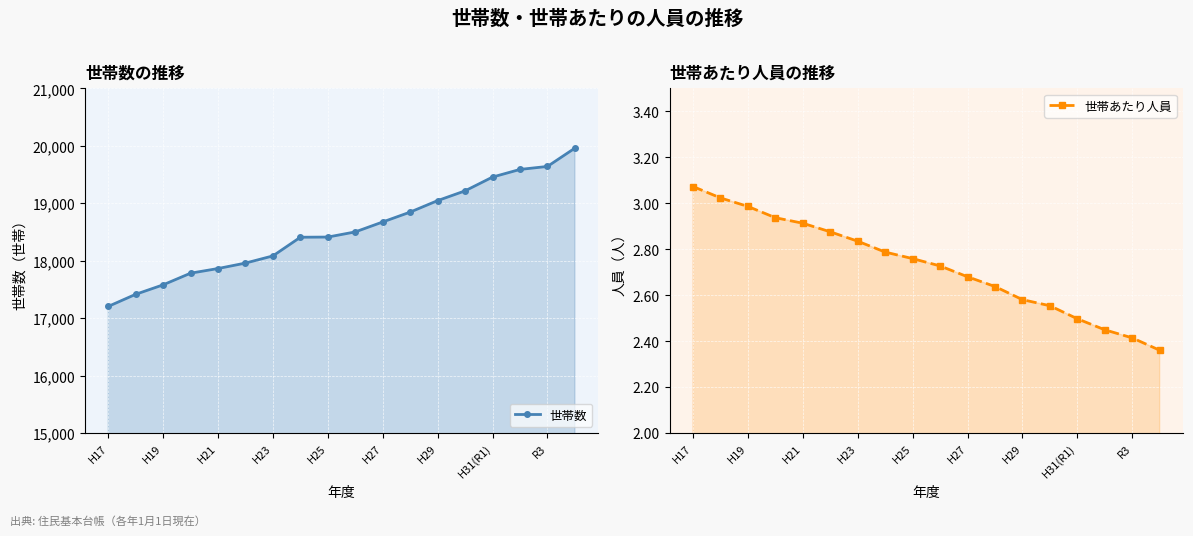

True or false: 世帯数 and 世帯あたり人員 cross at least once.

False